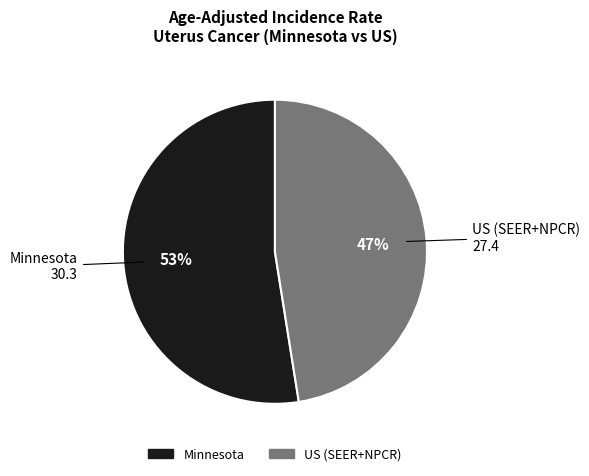

Combined, do US (SEER+NPCR) and Minnesota account for over 50%?

Yes